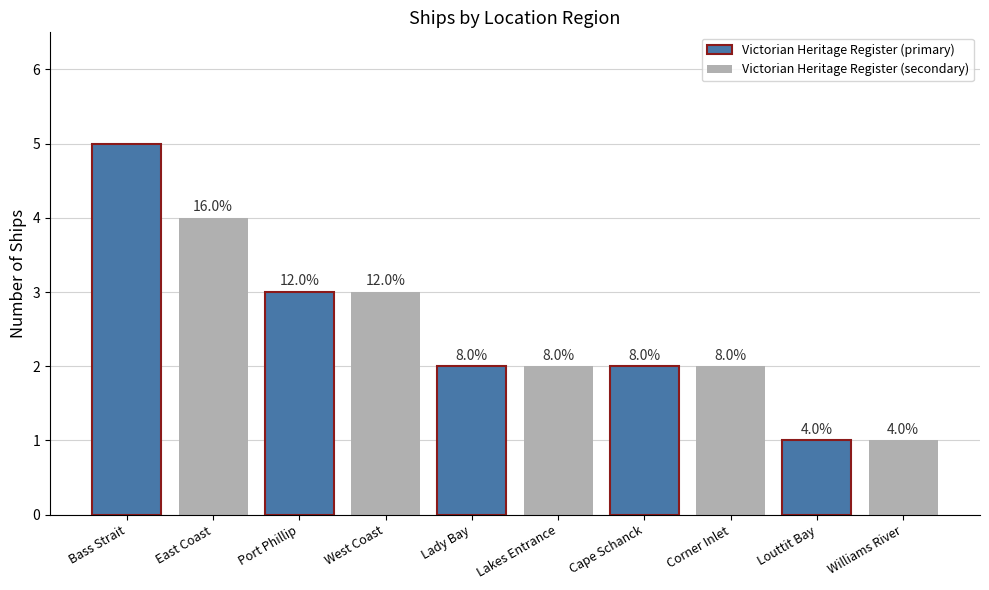

What is the ratio of the value at Port Phillip to the value at Louttit Bay?

3.0